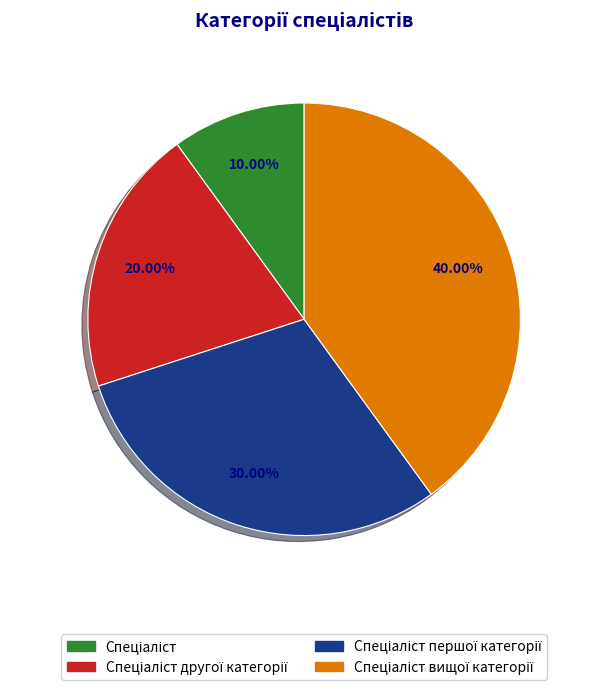

Is there any slice that represents more than half of the pie?

No